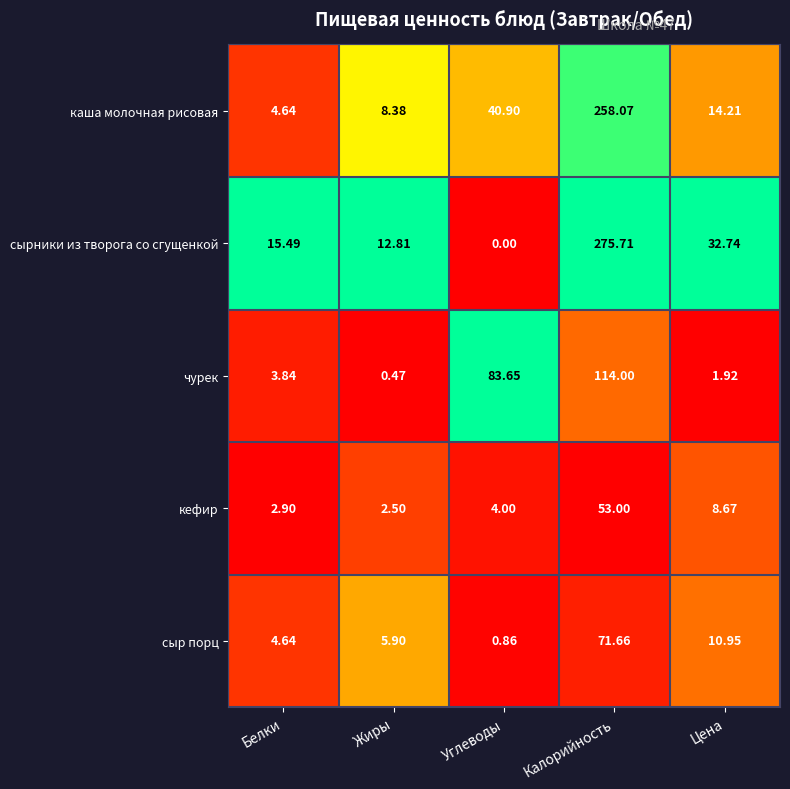

How many data points does each series have?

5